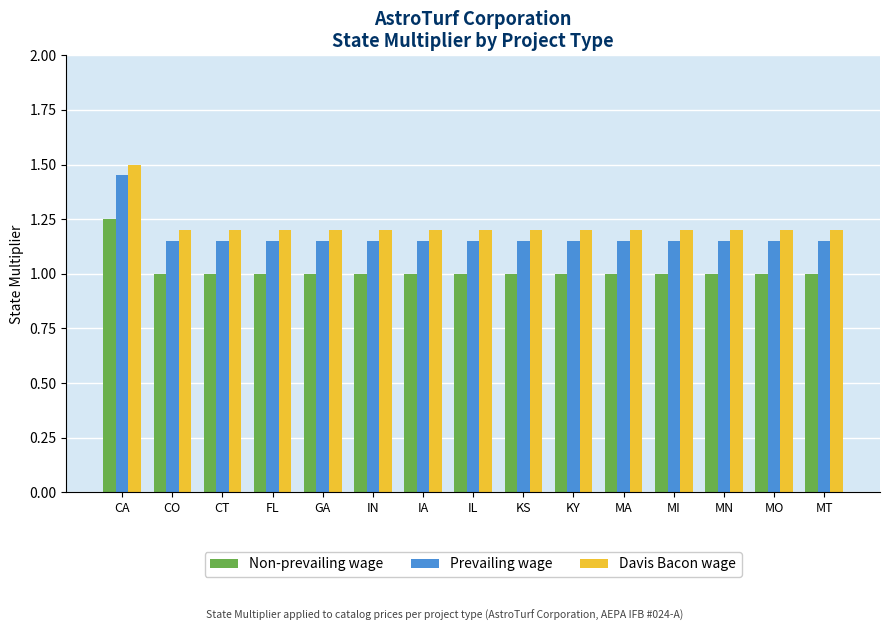

Which category has the highest value in the Davis Bacon wage series?

CA